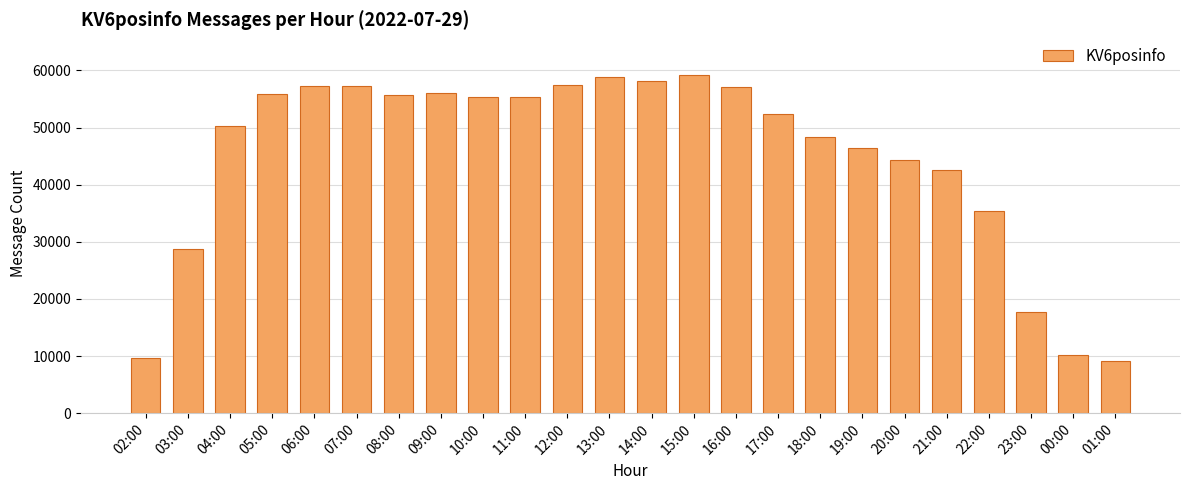

What is the sum of the values at 11:00 and 07:00?

112634